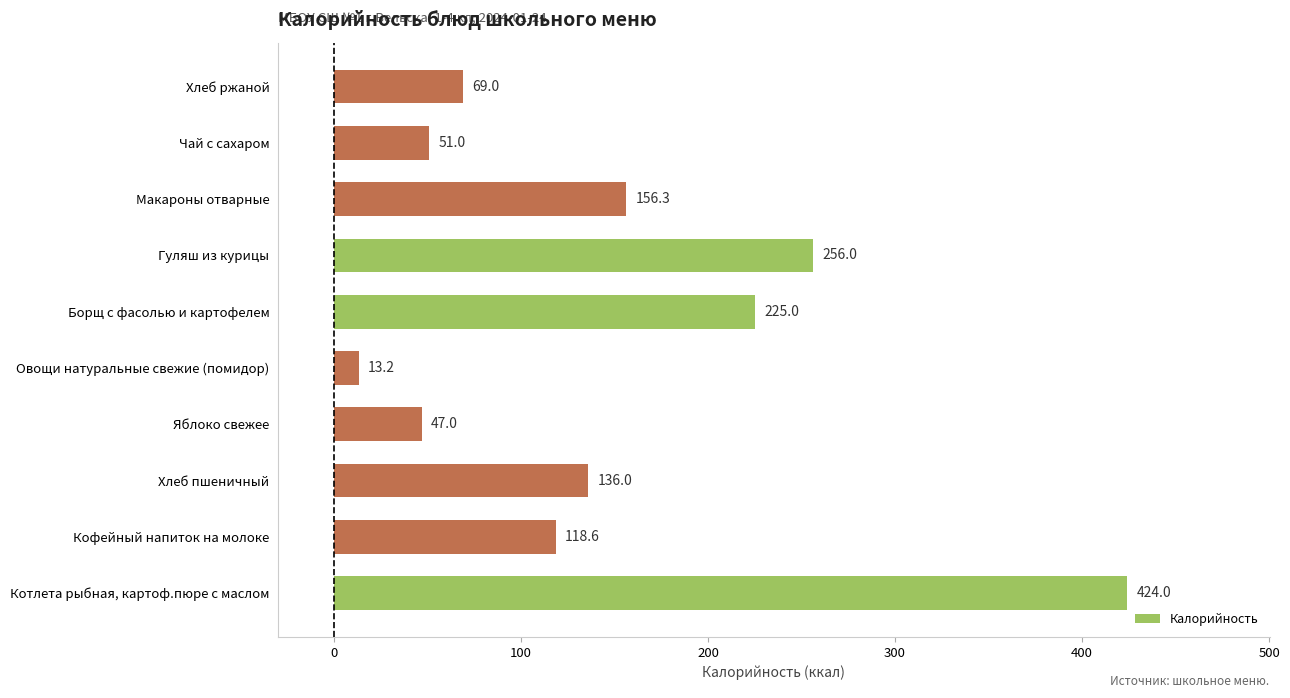

At which category does the chart reach its peak across all series?

Котлета рыбная, картоф.пюре с маслом